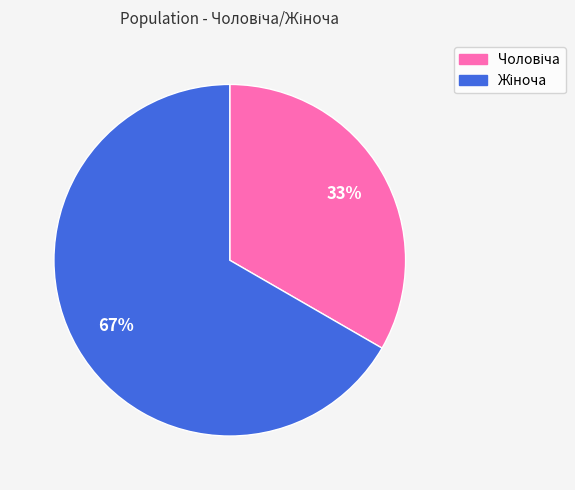

How many segments does this pie chart have?

2